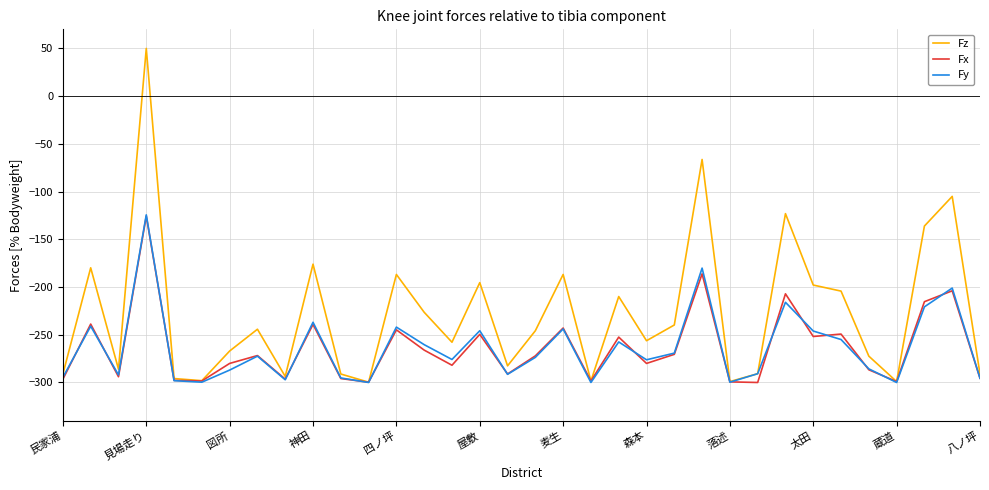

What are all the series names shown in the legend?

Fz, Fx, Fy